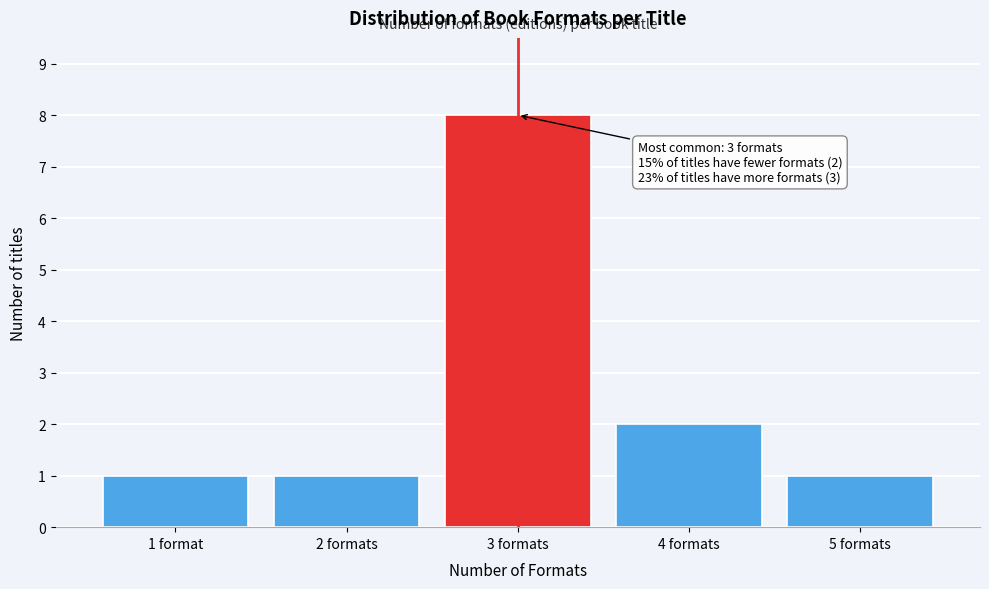

Reading right to left, extract all data points from this chart.

1	2	8	1	1